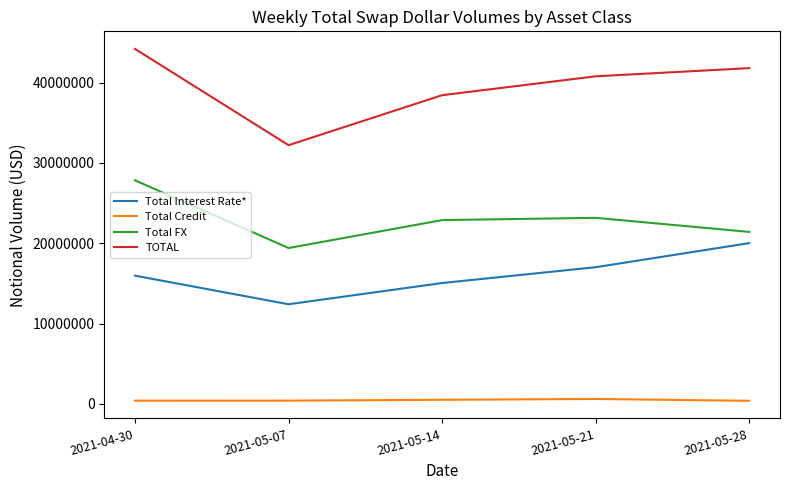

True or false: Total Credit and Total Interest Rate* cross at least once.

False